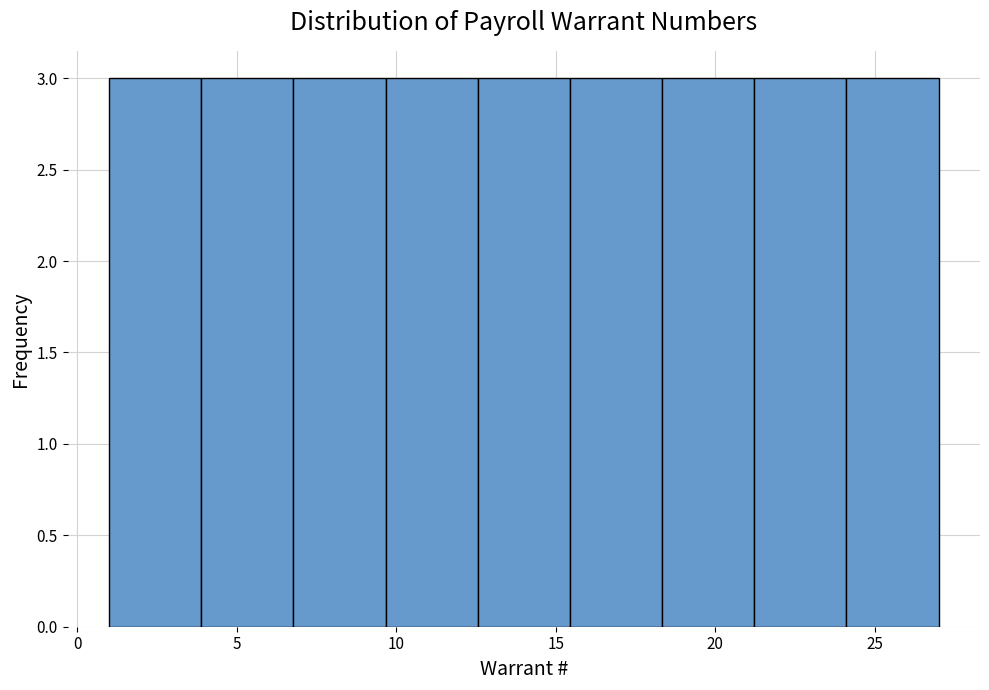

Reading left to right, transcribe this chart: for each bar, give the range it covers on the x-axis and its height. Neither the bar edges nor the heights are printed on the chart, so give them approximately, as read against the axes.

1.0 to 4.0: 3
4.0 to 7.0: 3
7.0 to 9.5: 3
9.5 to 12.5: 3
12.5 to 15.5: 3
15.5 to 18.5: 3
18.5 to 21.0: 3
21.0 to 24.0: 3
24.0 to 27.0: 3